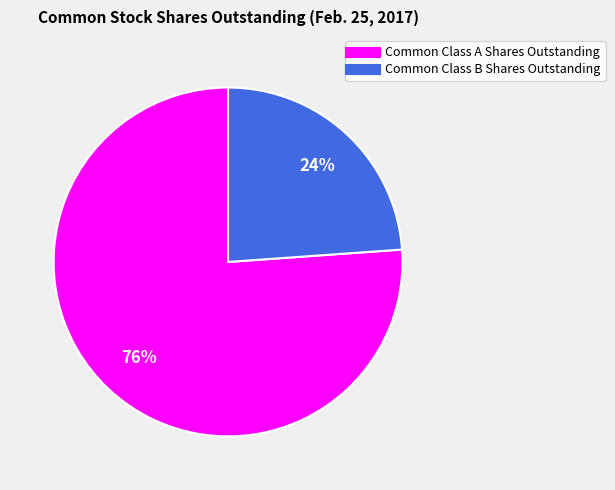

To the nearest percent, what is the average slice percentage?

50%